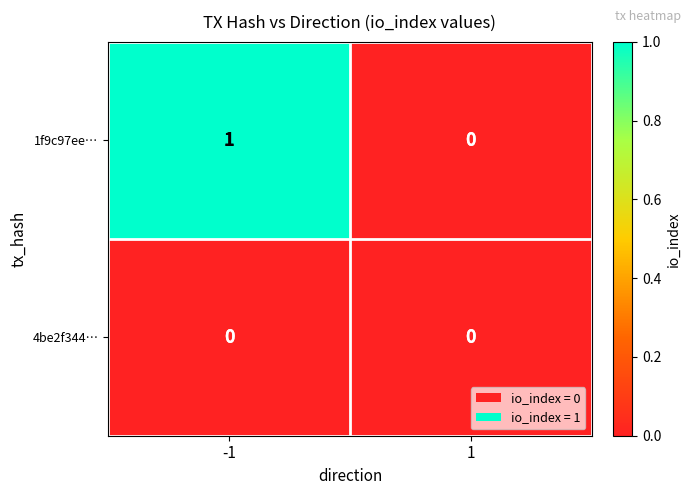

List the series in order of their overall mean, highest first.

1f9c97ee…, 4be2f344…